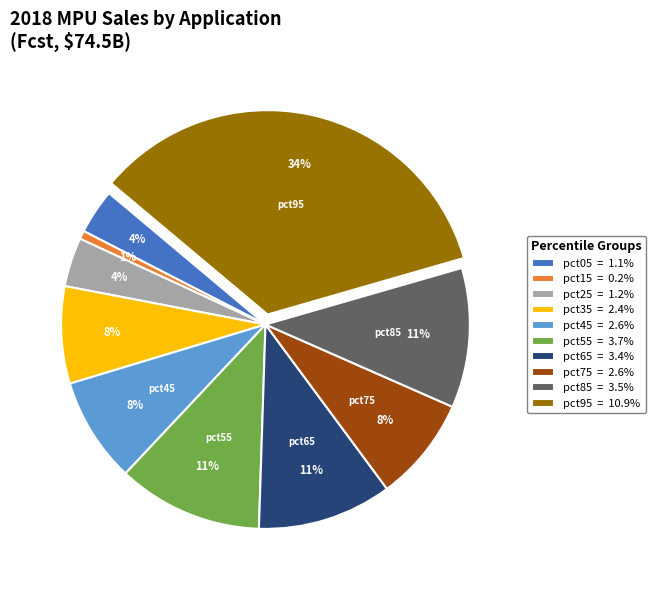

What is the largest slice in the pie chart?

pct95